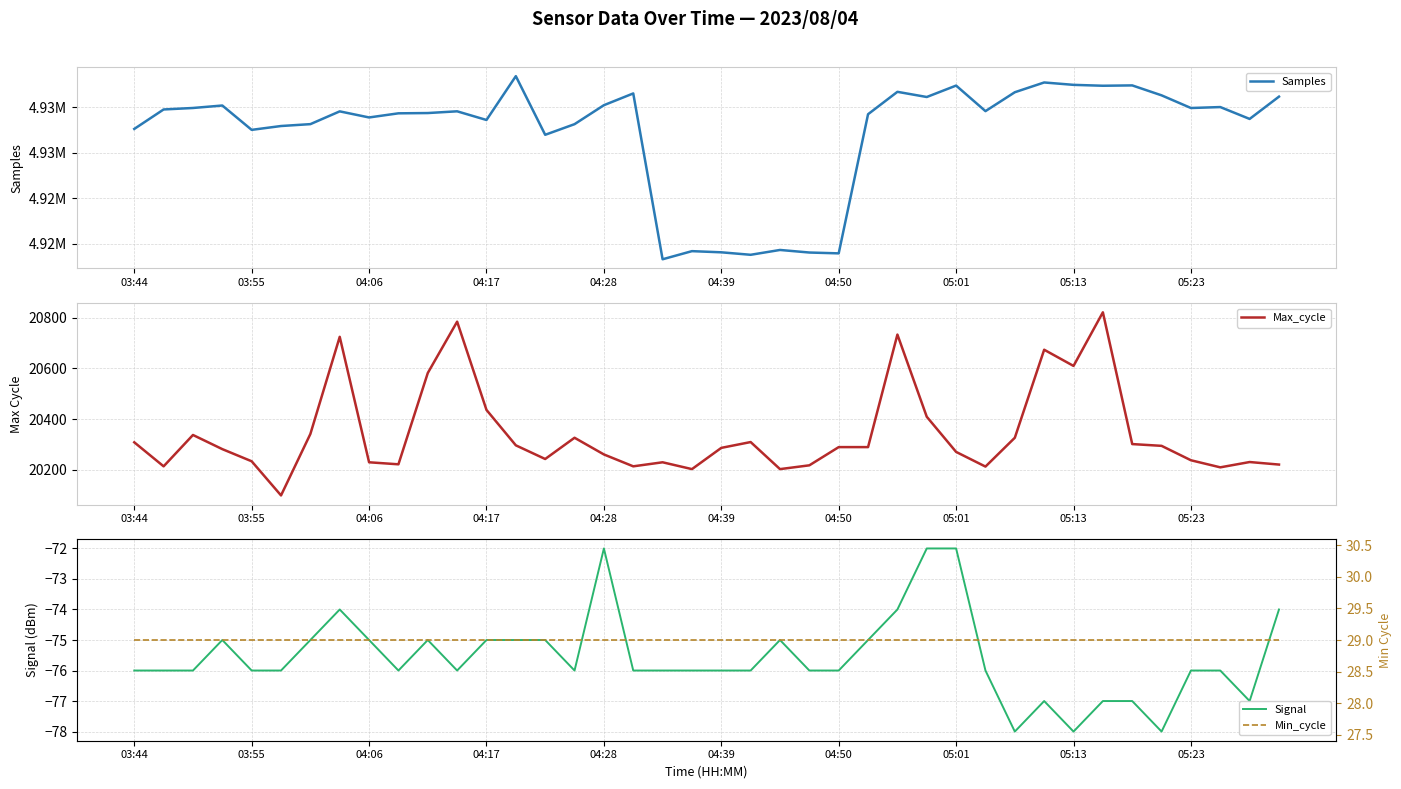

What position from the right is 35?

5